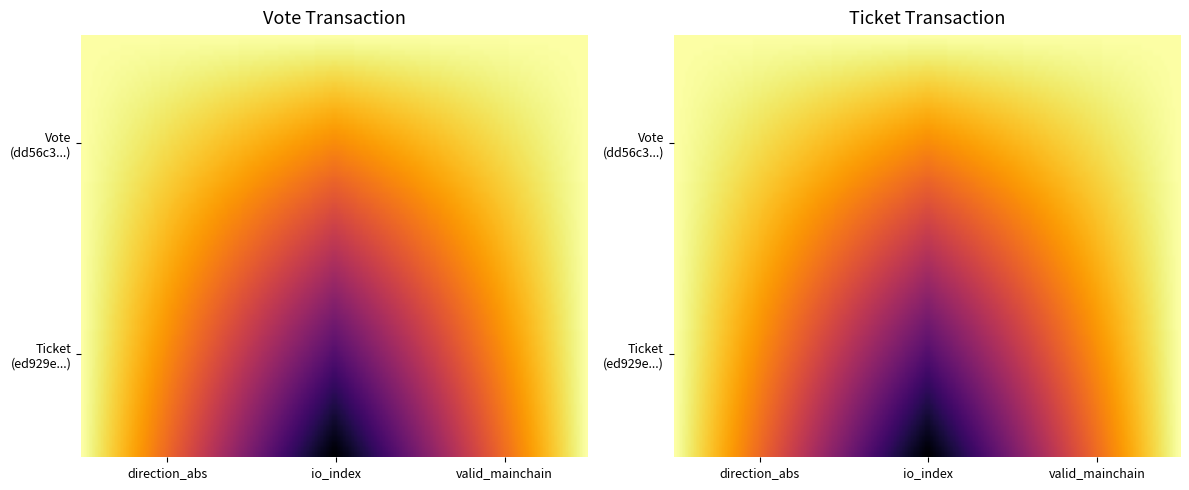

Which series has the largest total across all categories?

dd56c3c81cd5ae69e778380f84e4c95b469cd5b